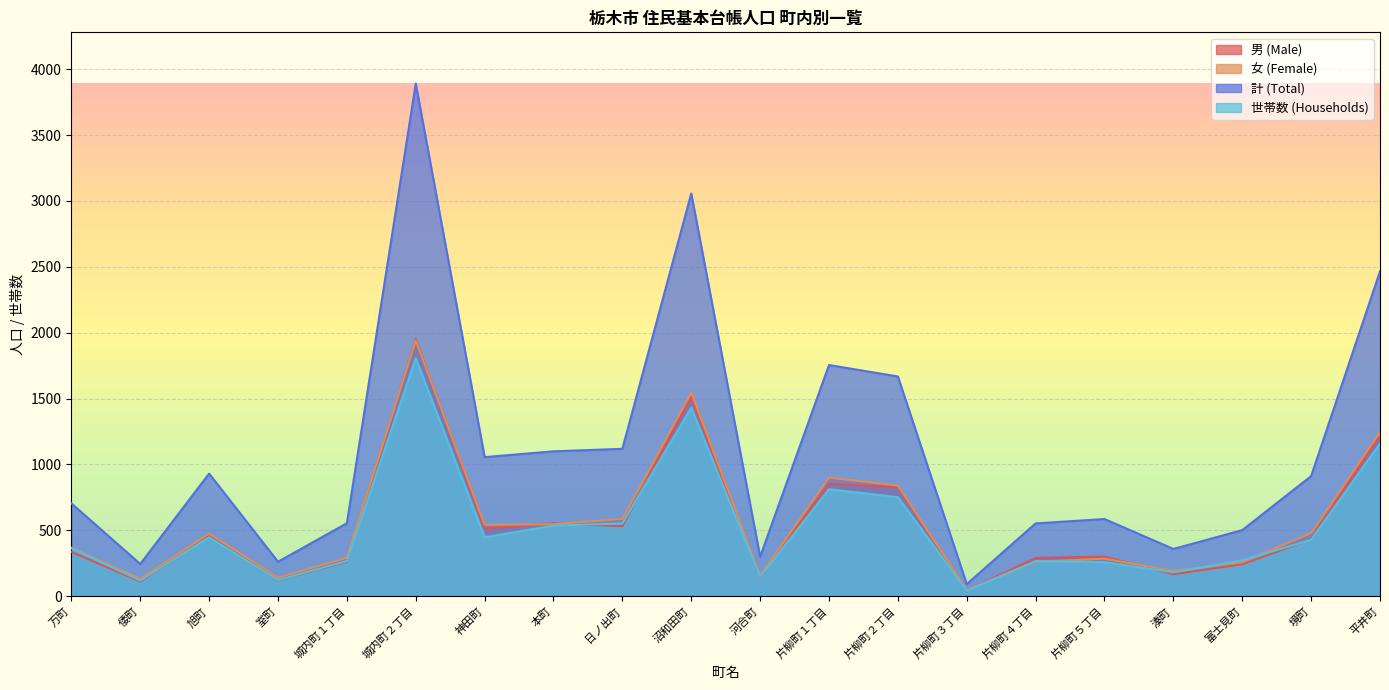

Does the chart display data point markers on the line(s)?

No